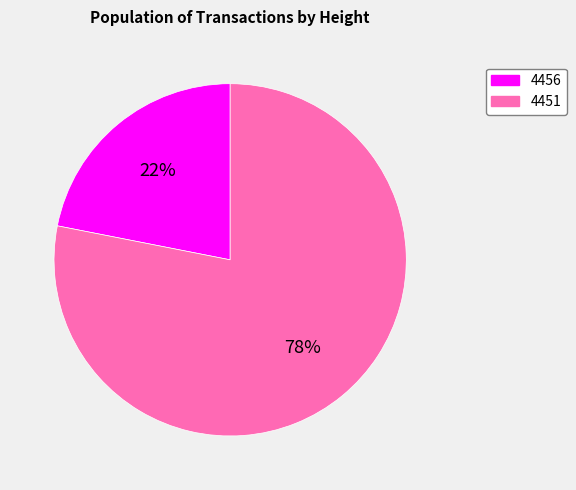

What is the largest slice in the pie chart?

4451